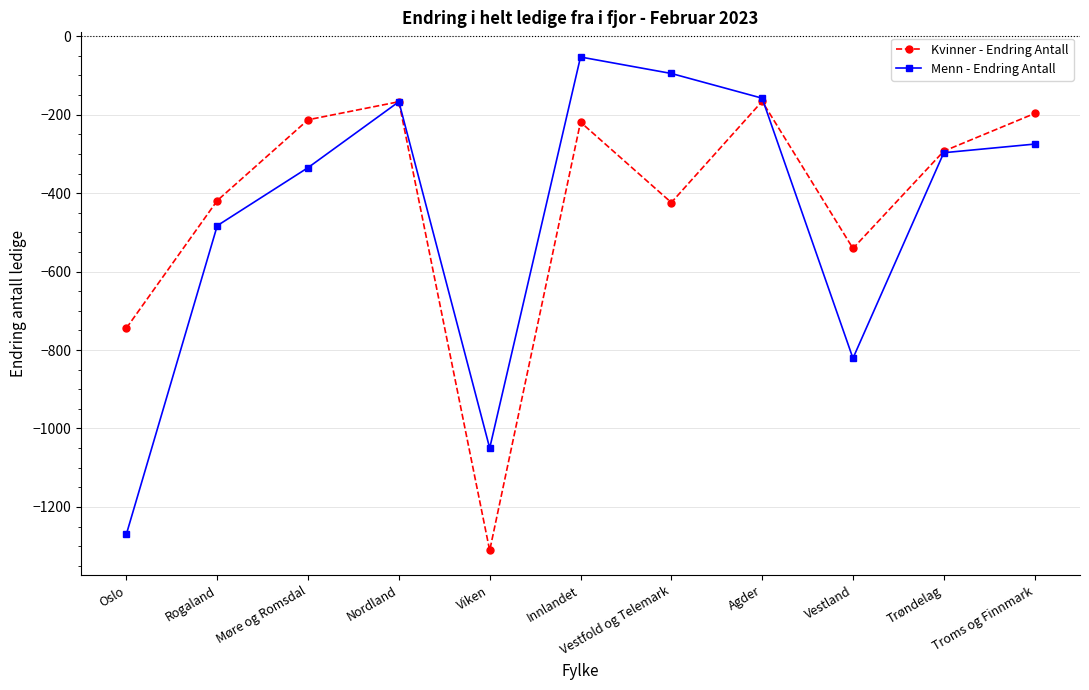

Which series has the widest spread of values?

Menn - Endring Antall